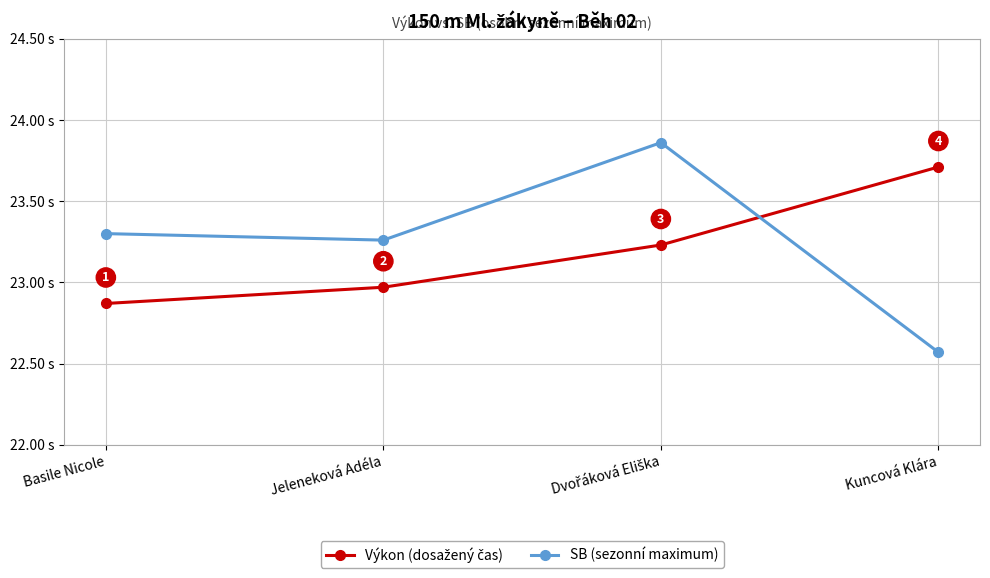

What is the label of the 2nd point from the left?

Jeleneková Adéla